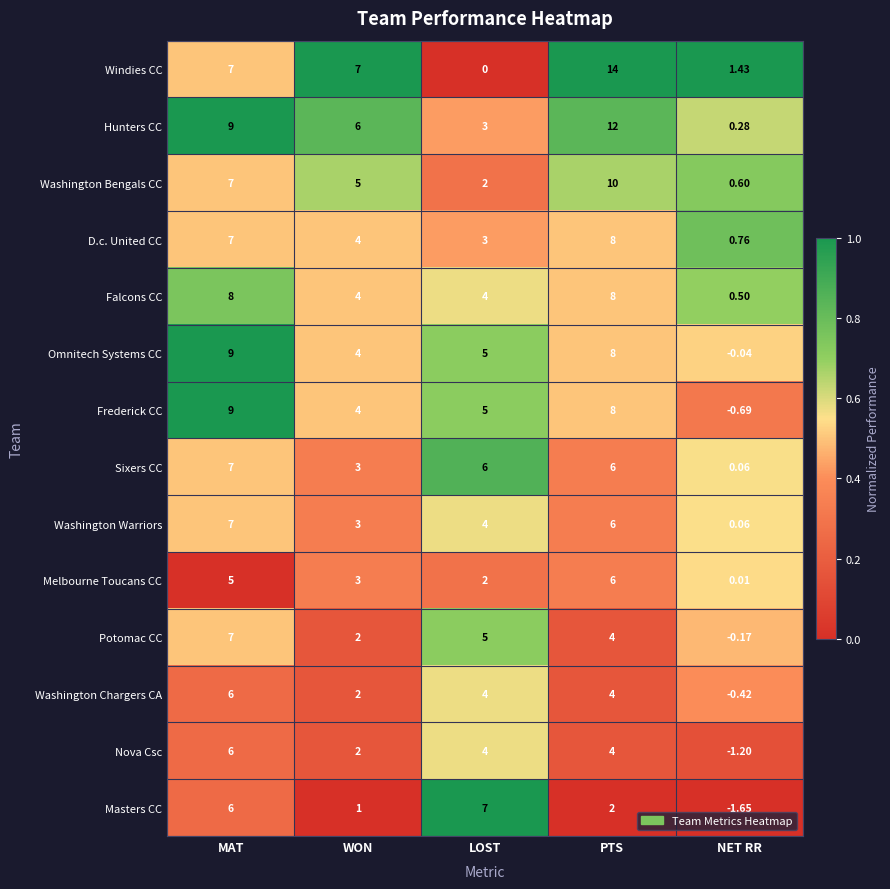

Which series has the largest range (max minus min)?

Windies CC